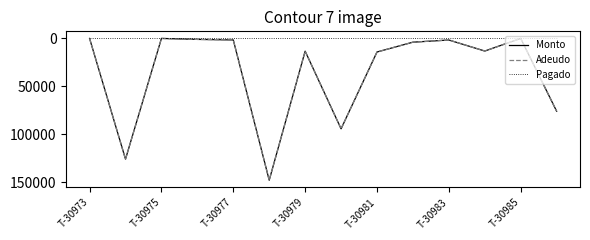

Is this an area chart (filled region under the line)?

No